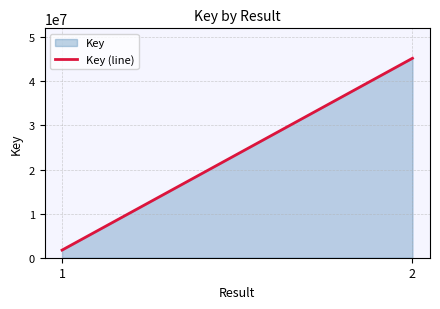

Approximately how many times larger is the value at 2 compared to 1?

26.2